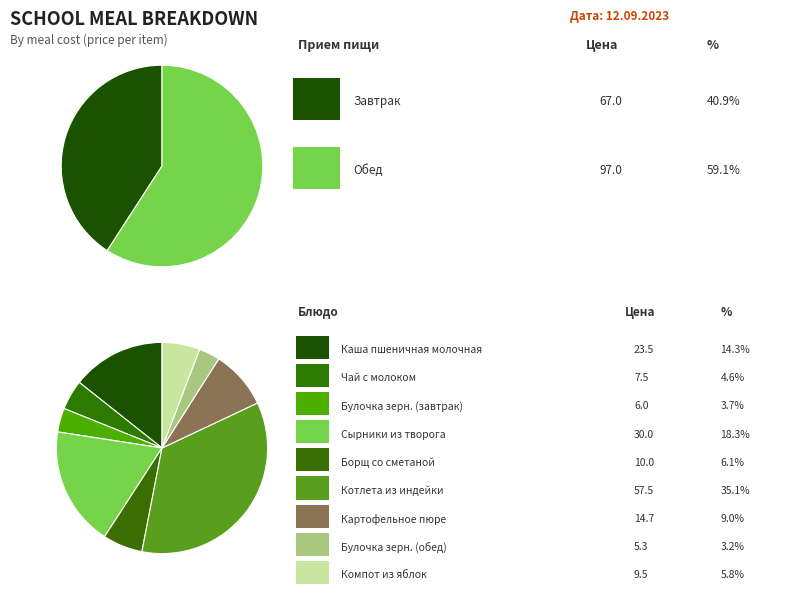

Does any single category account for the majority?

No